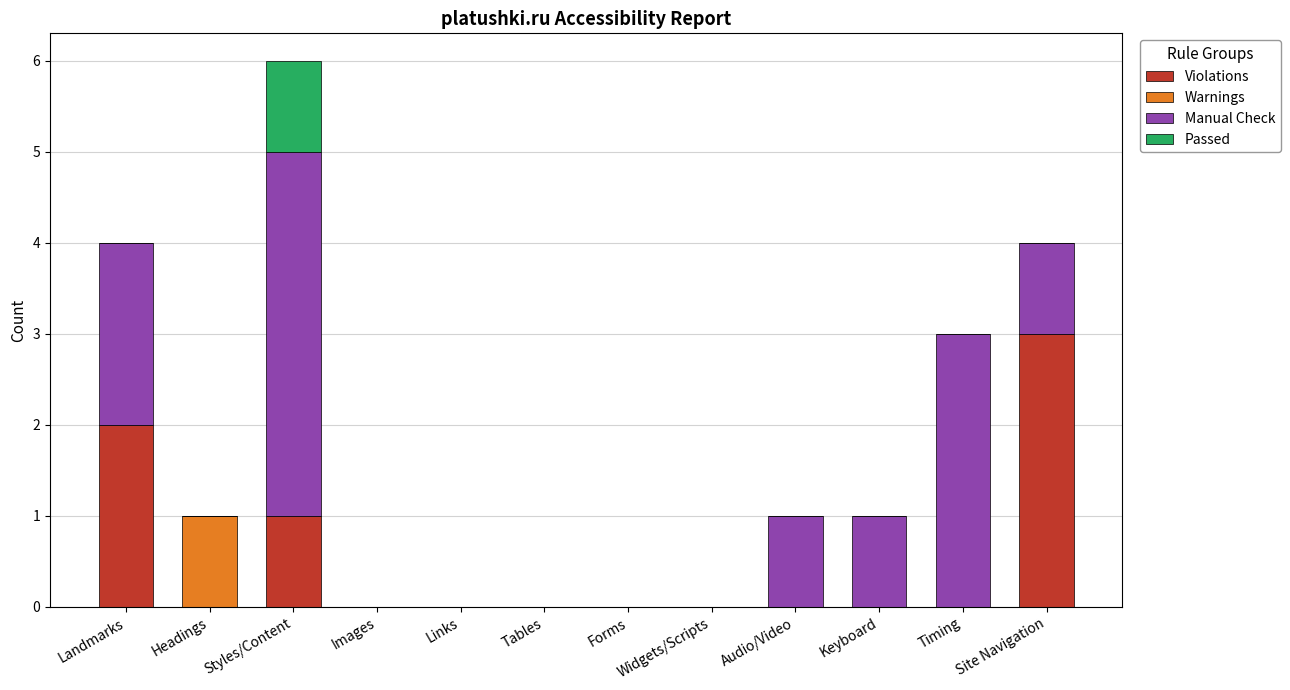

The value of Violations at Images is 0. True or false?

True